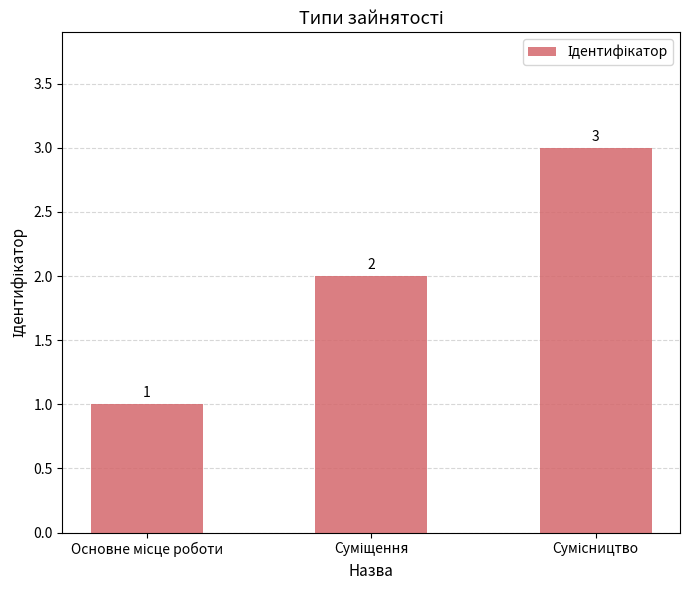

What is the minimum value shown in the chart?

1